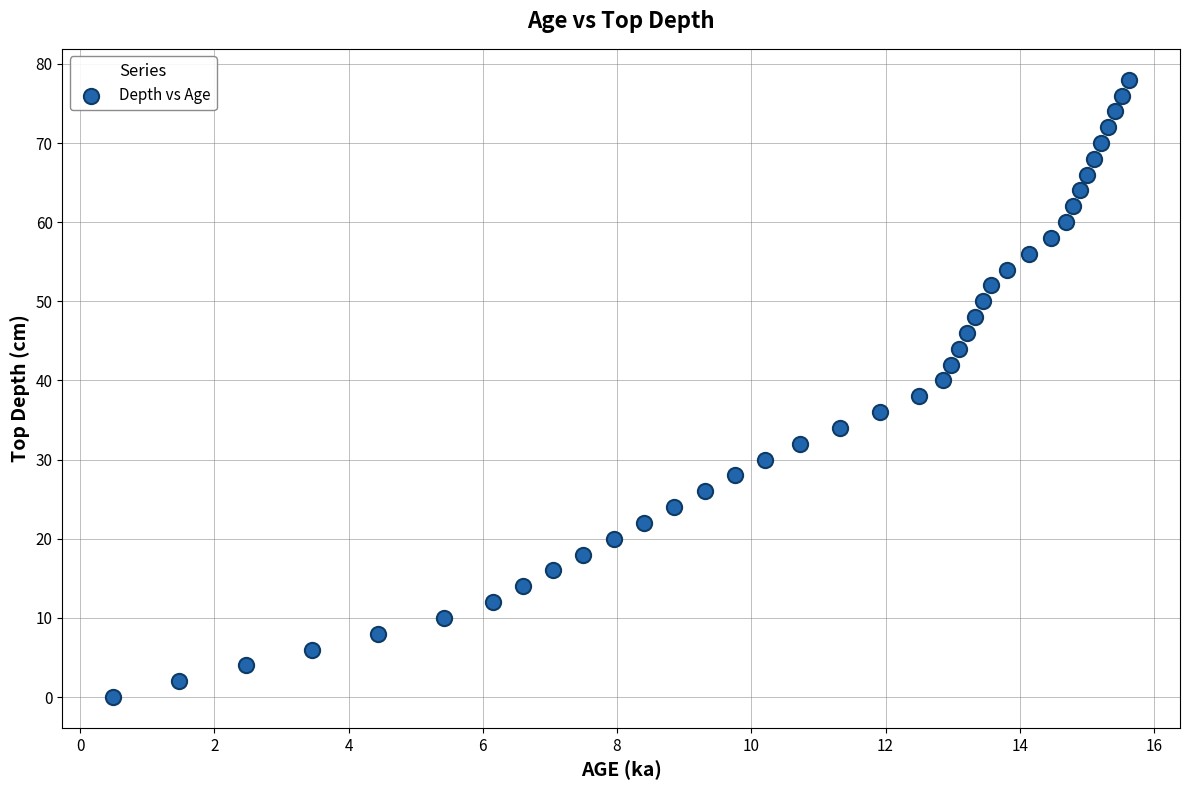

What is the range of Y values (max minus min)?

78